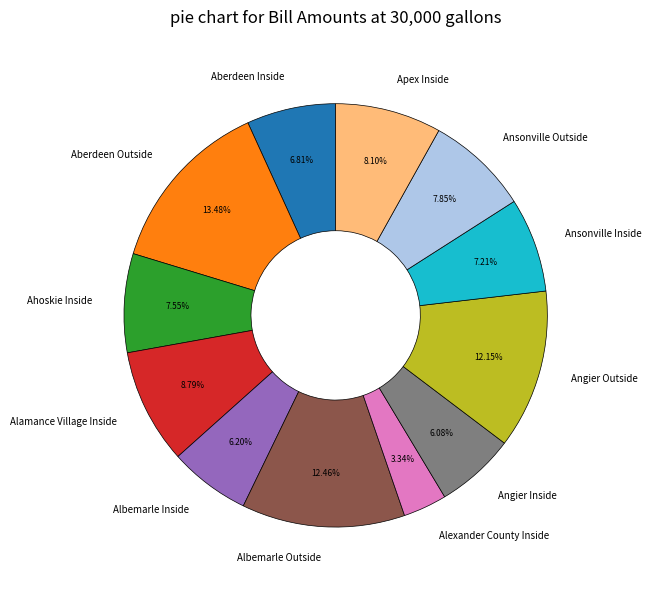

To the nearest percent, what is the difference between the largest and smallest slice percentages?

10%